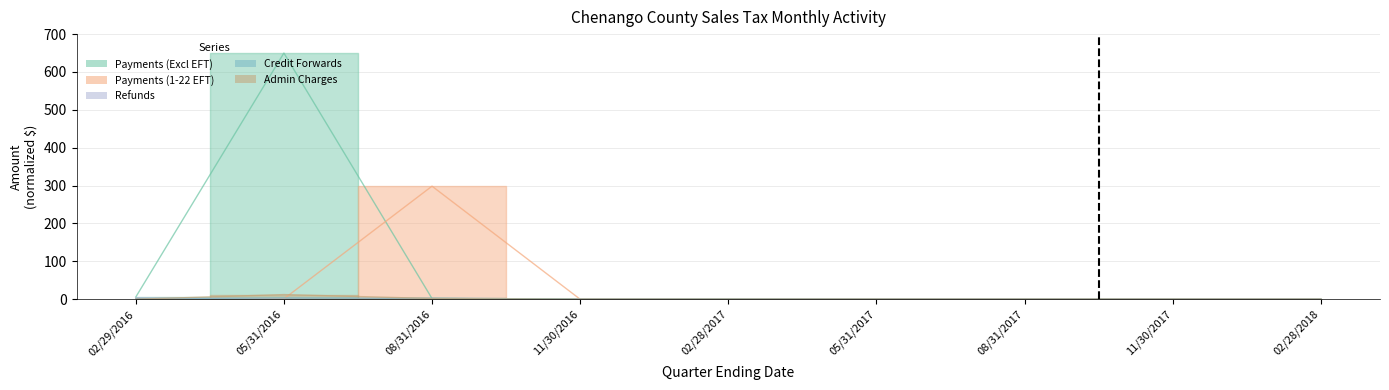

What is the sum of the Admin Charges values at 11/30/2017 and 08/31/2016?

2.0